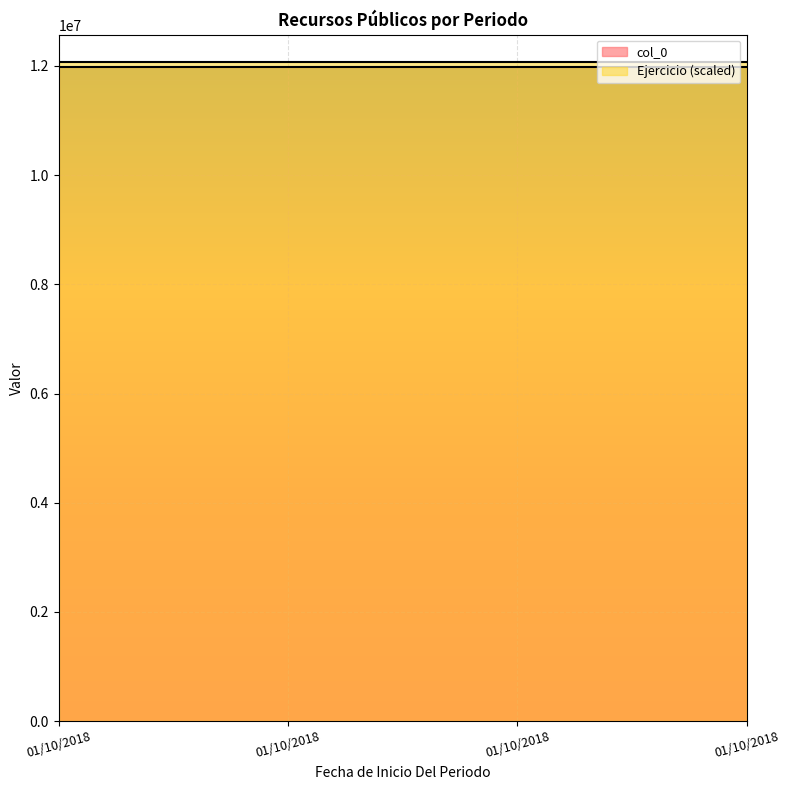

Between 01/10/2018 and 01/10/2018, which is larger?

01/10/2018